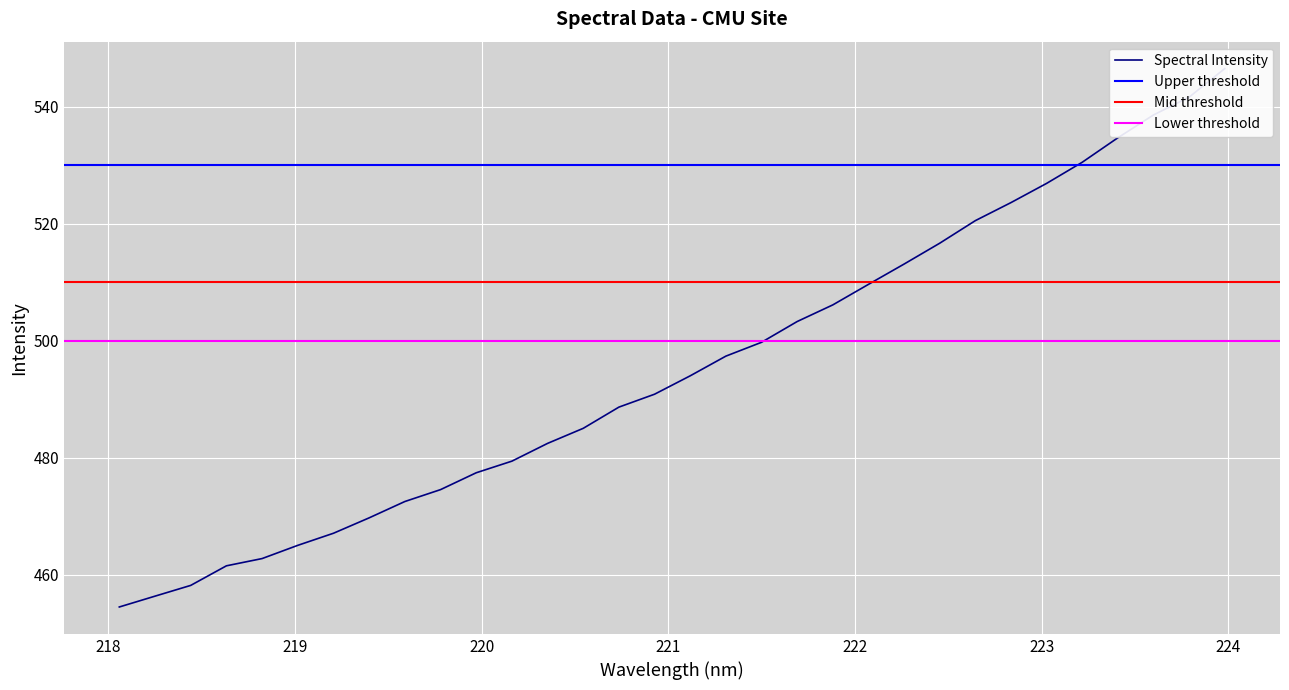

How many lines are shown in the chart?

1